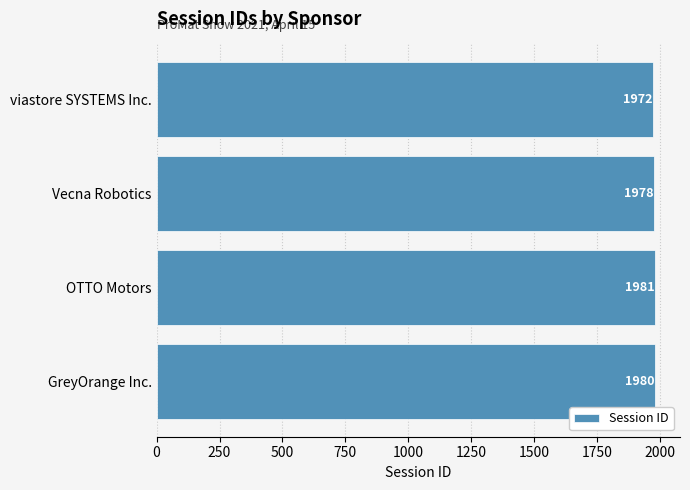

Which label corresponds to the largest value in the chart?

OTTO Motors